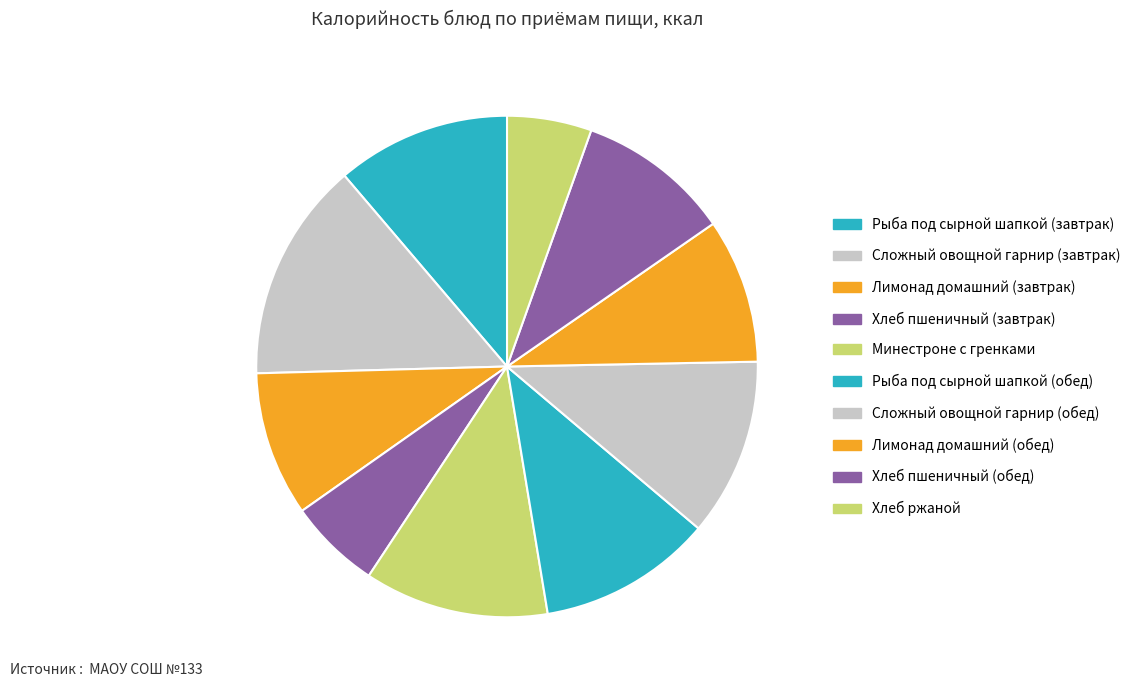

To the nearest percent, what is the average slice percentage?

10%